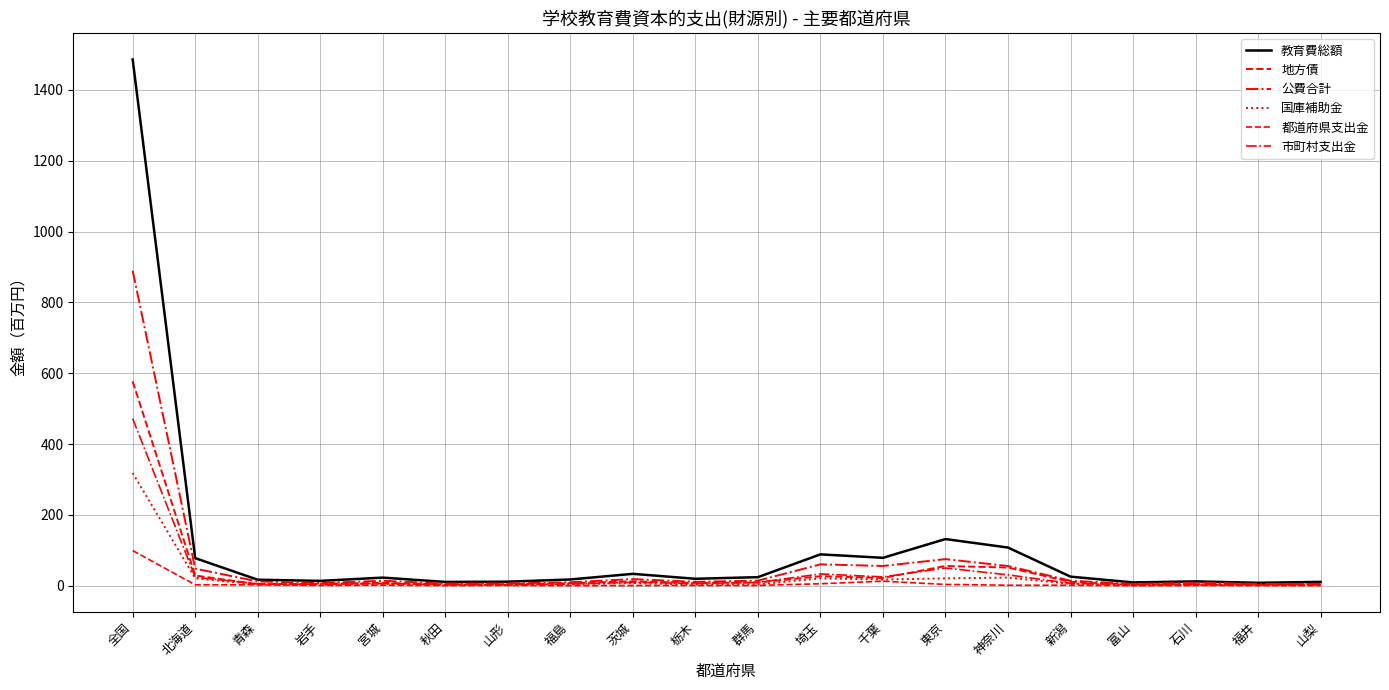

Is this an area chart (filled region under the line)?

No